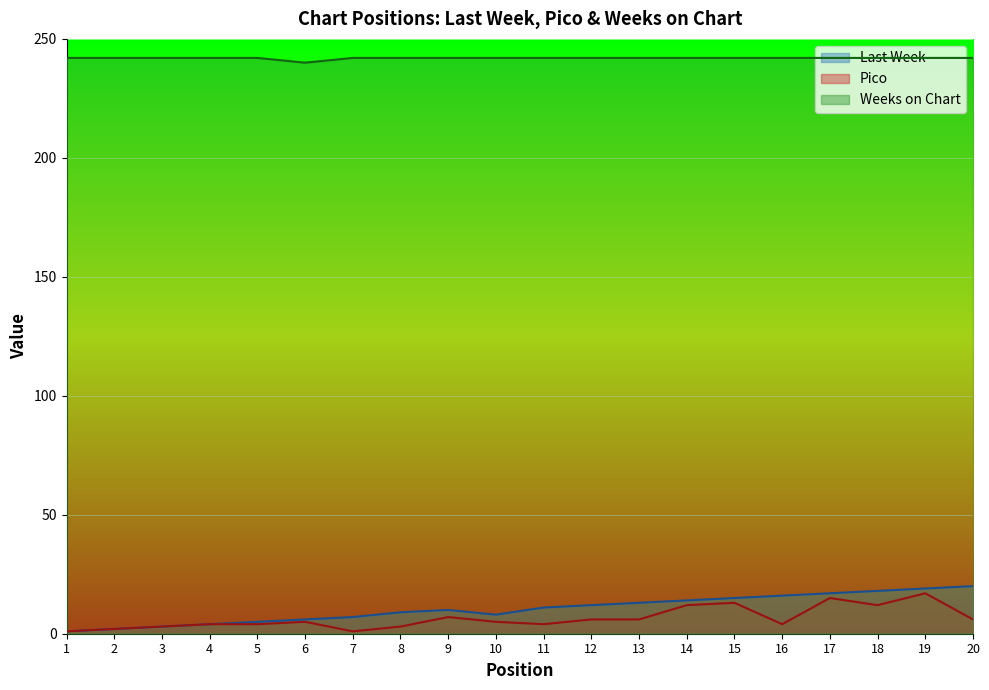

How many interior local peaks does the Pico series have?

5